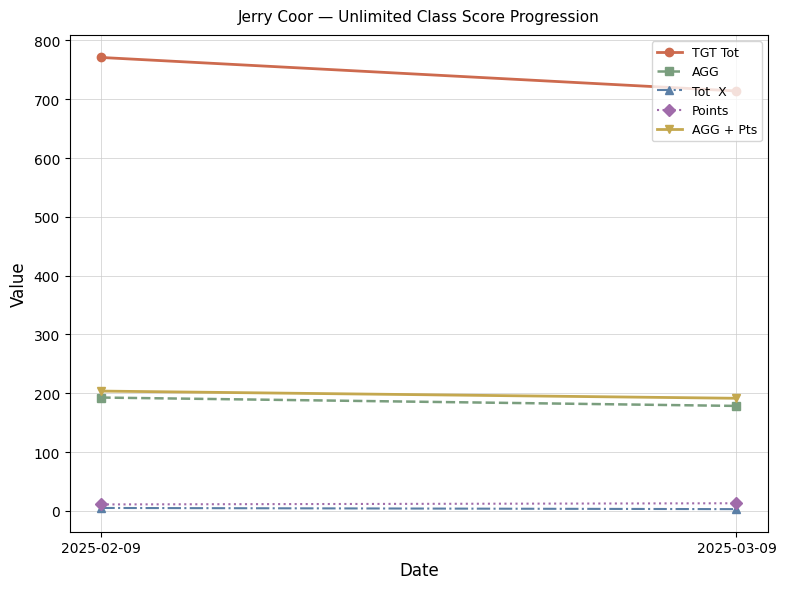

How many data points in AGG + Pts are above 203?

1